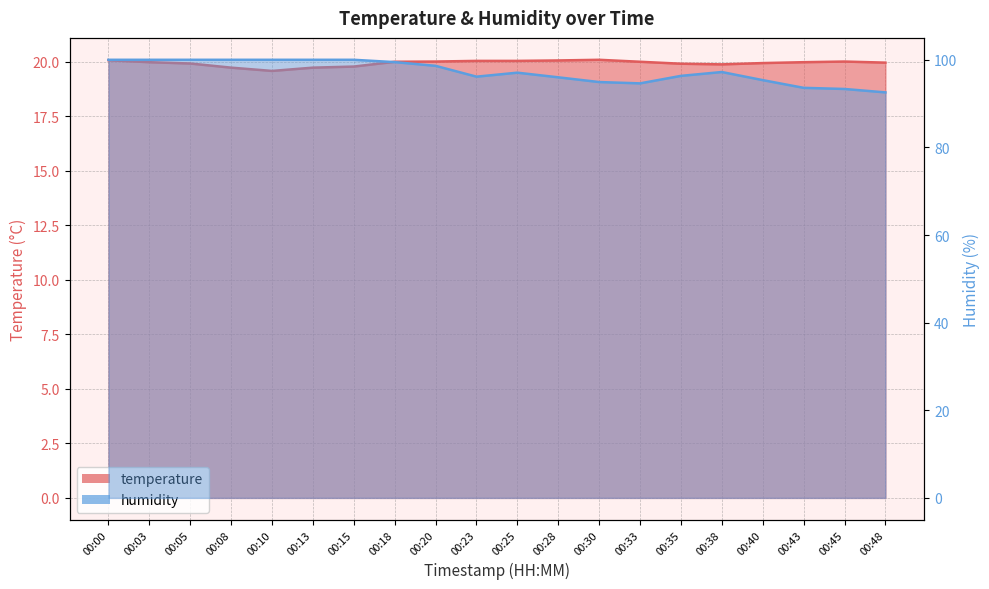

What is the minimum value shown in the chart?

19.6